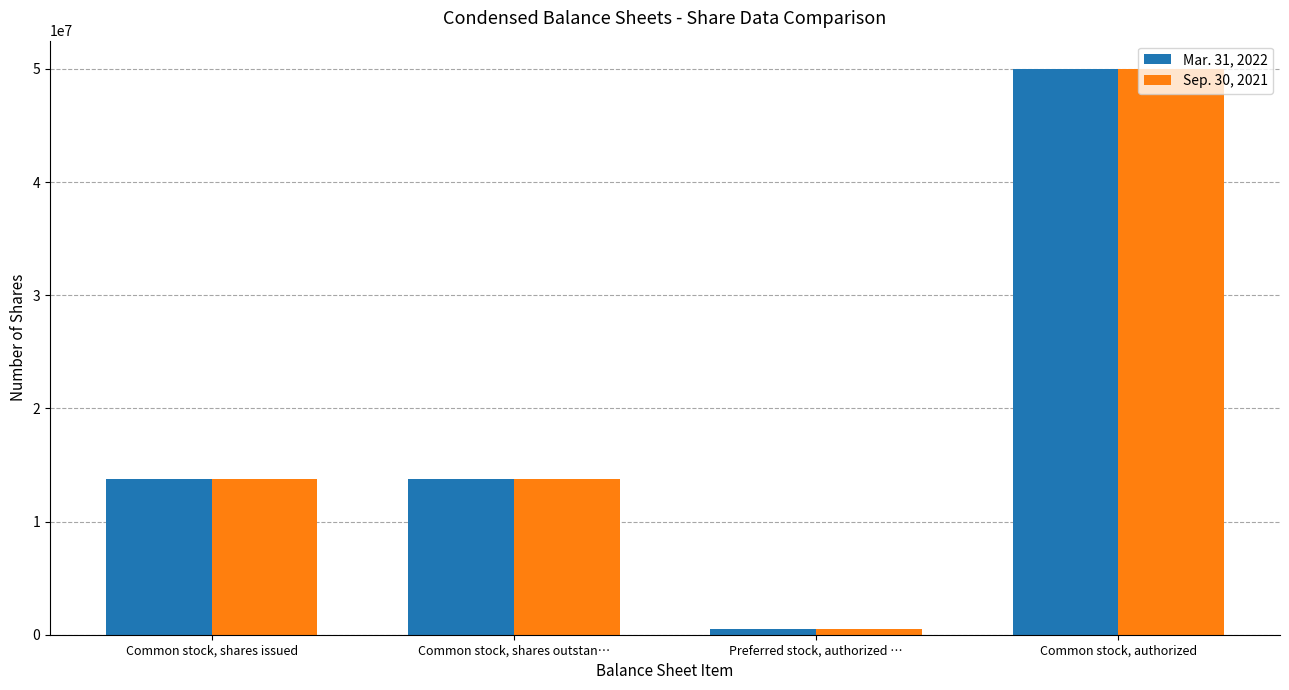

What is the sum of all Mar. 31, 2022 values?

78045162